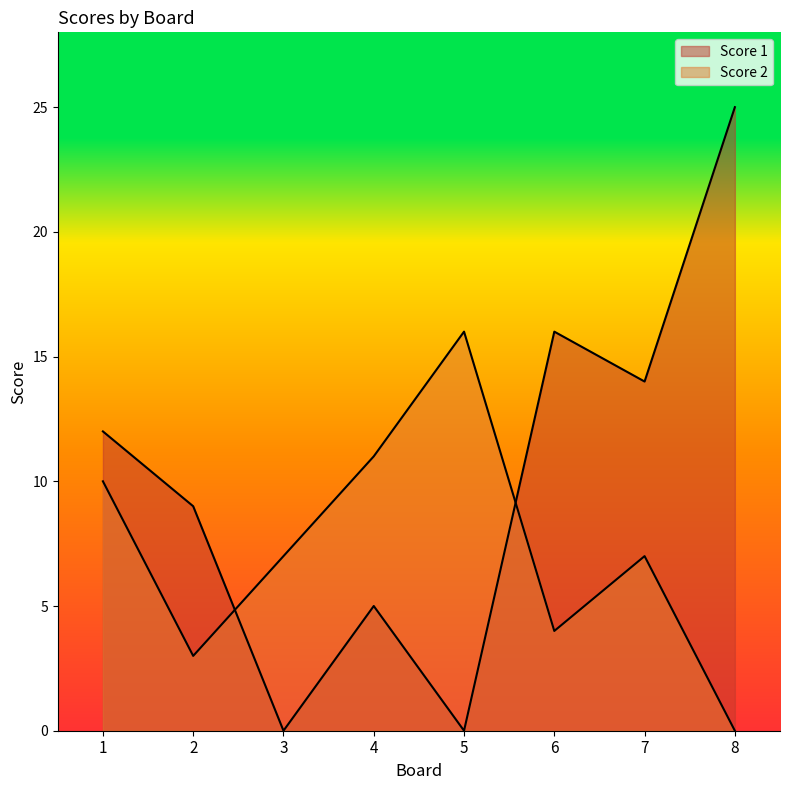

At which category does Score 1 reach its first local peak?

4